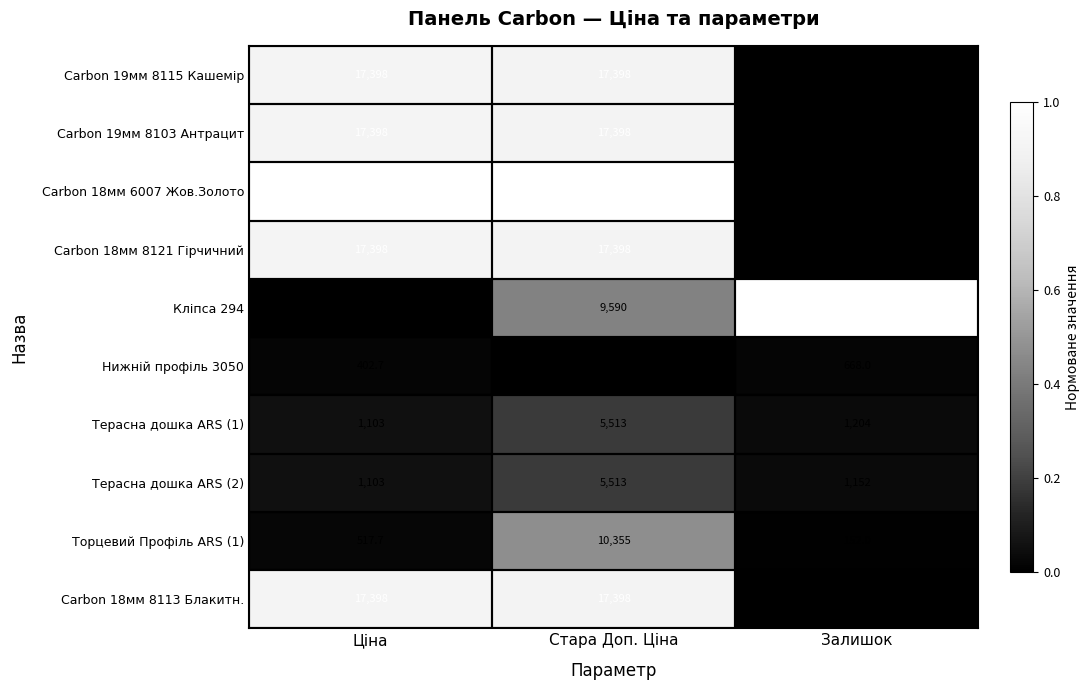

Which series has the largest total across all categories?

Кліпса 294